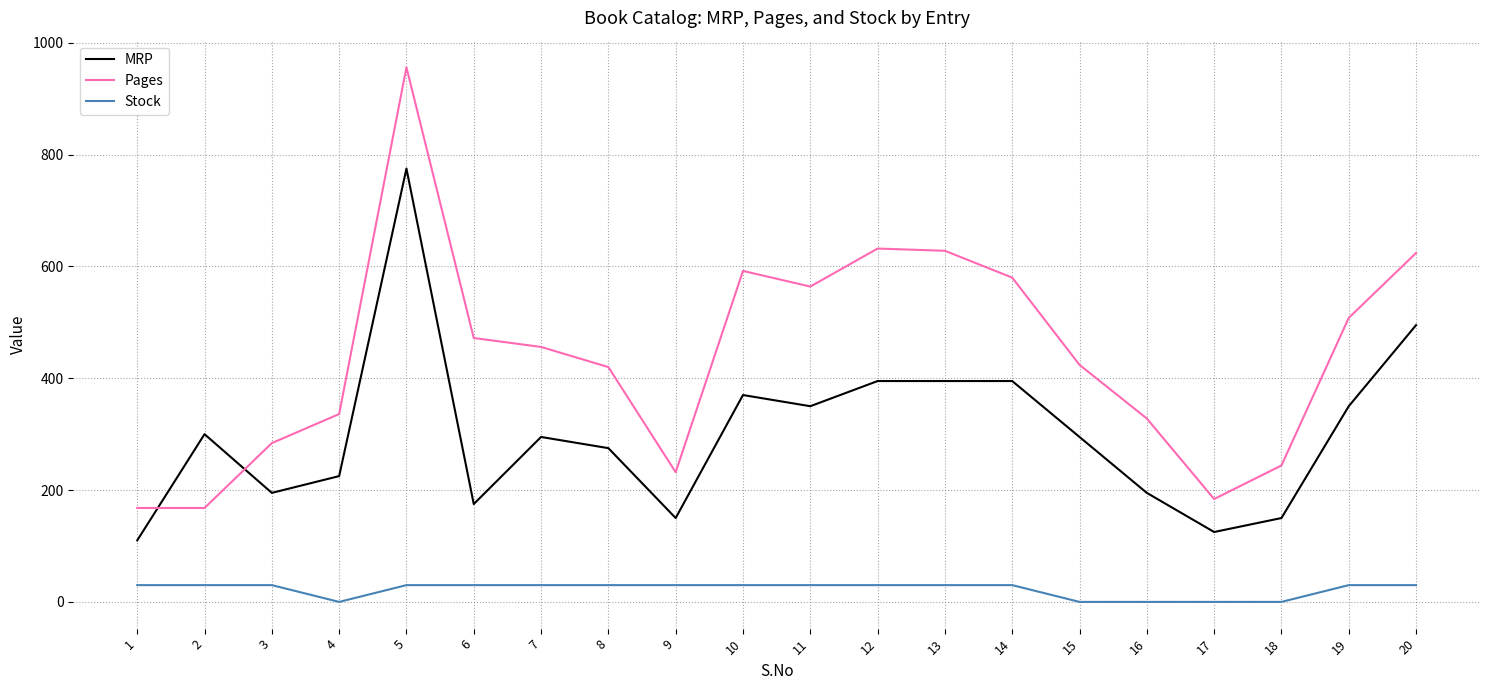

What is the highest value of the Pages series?

956